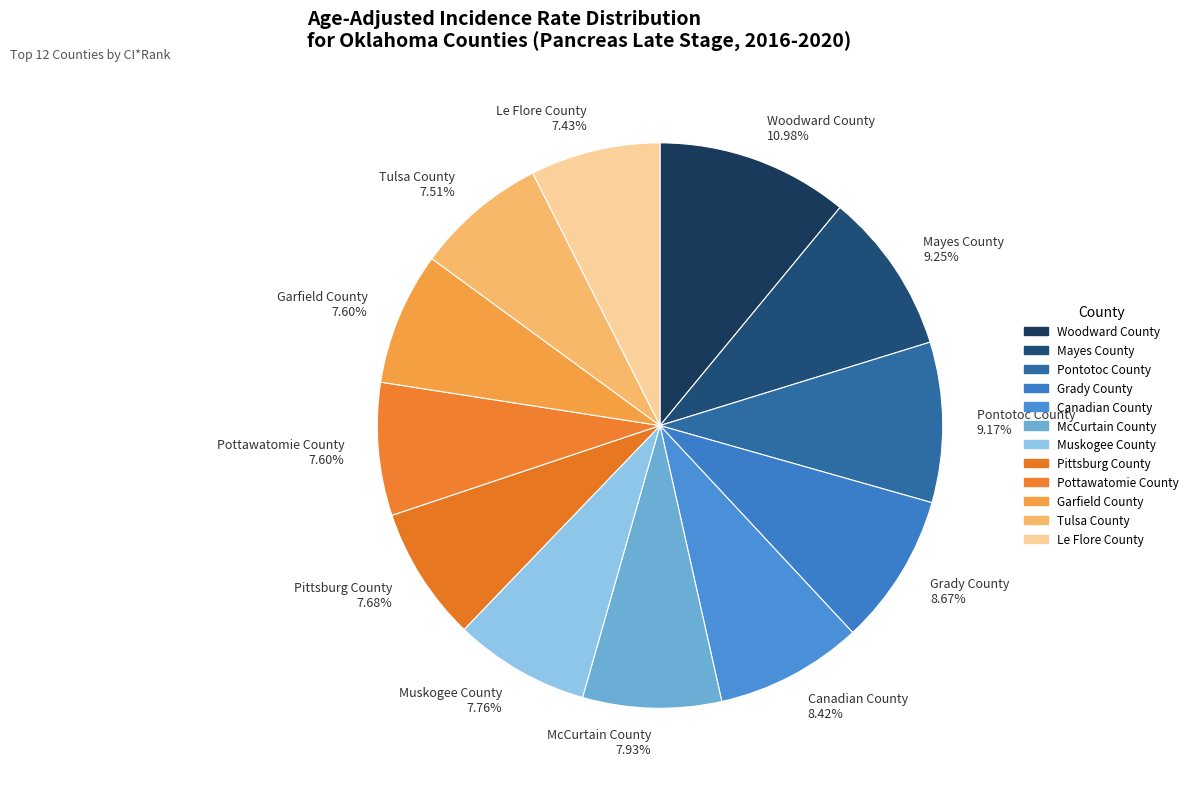

Which category has the biggest portion of the pie?

Woodward County